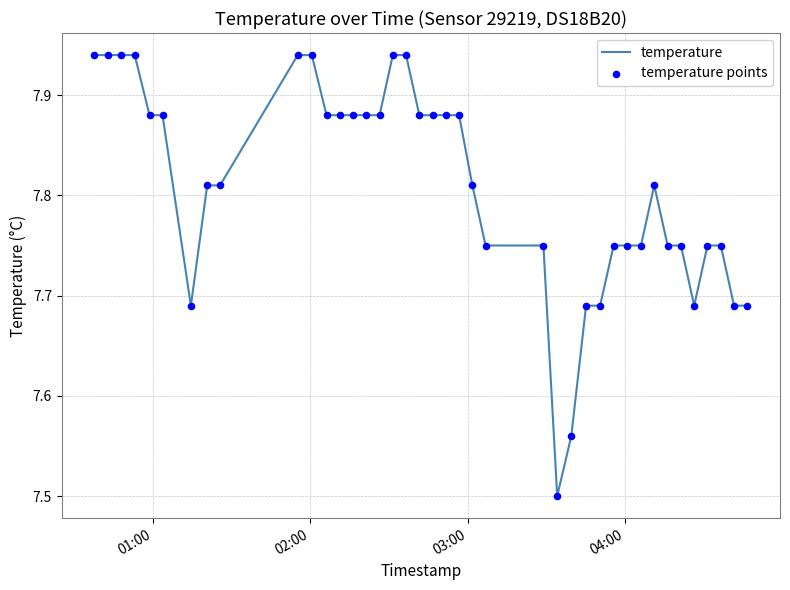

What is the difference between the maximum and minimum values?

0.4